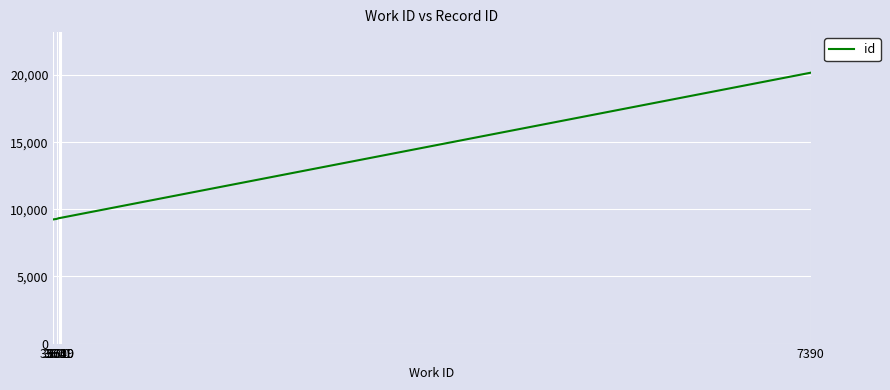

True or false: the data has more than 2 interior local peaks.

False